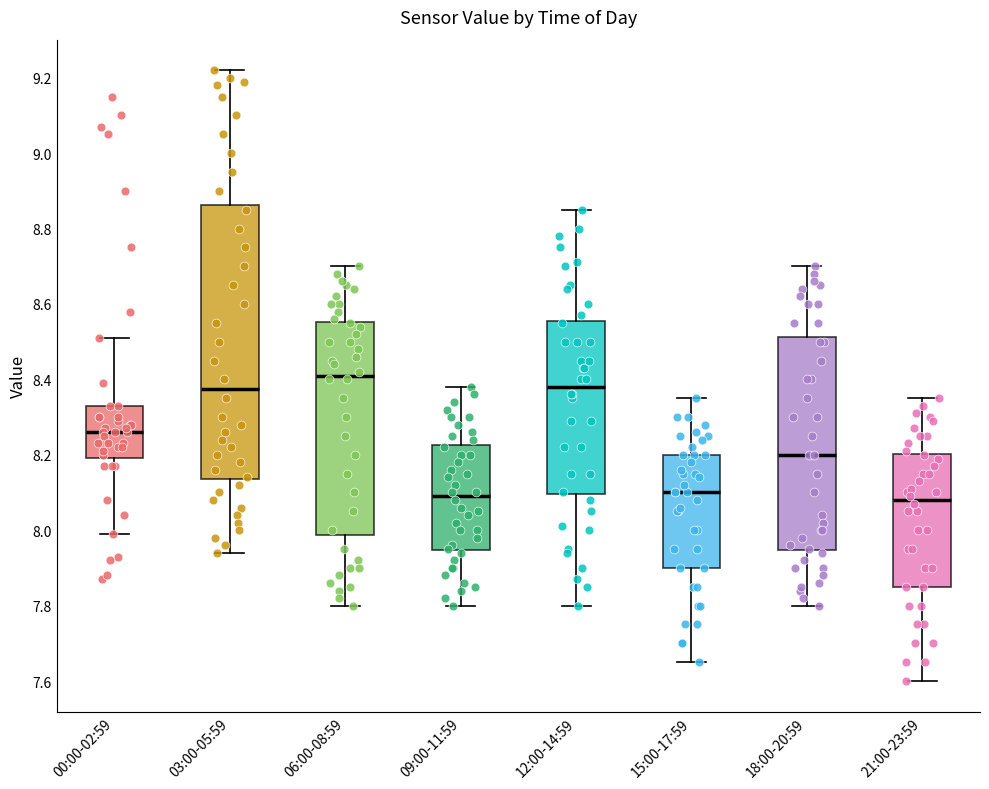

Comparing the boxes themselves (not the whiskers), which one is the tallest?

03:00-05:59